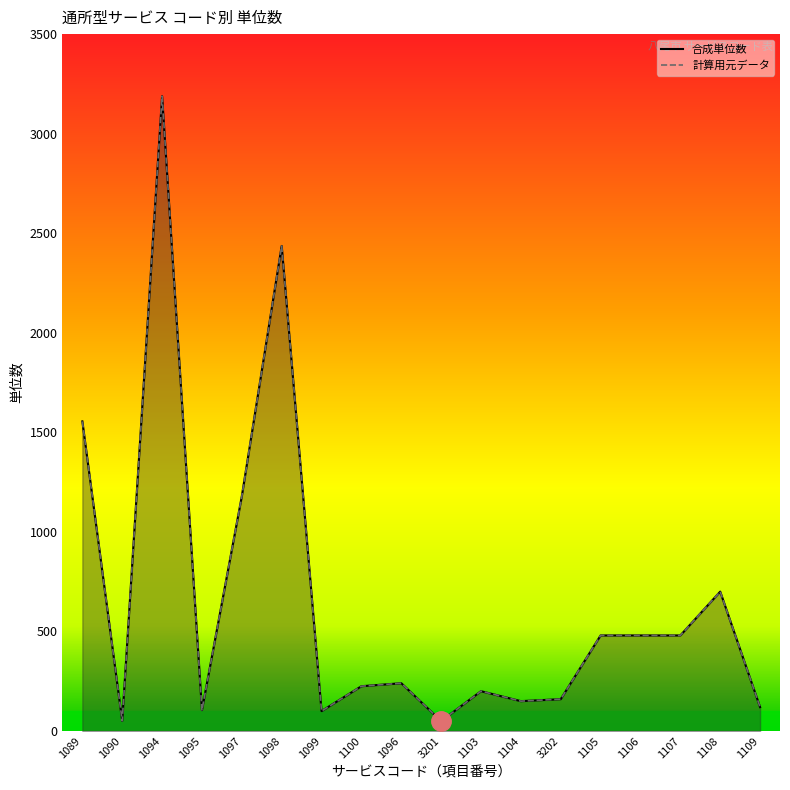

Which series has the largest range (max minus min)?

合成単位数